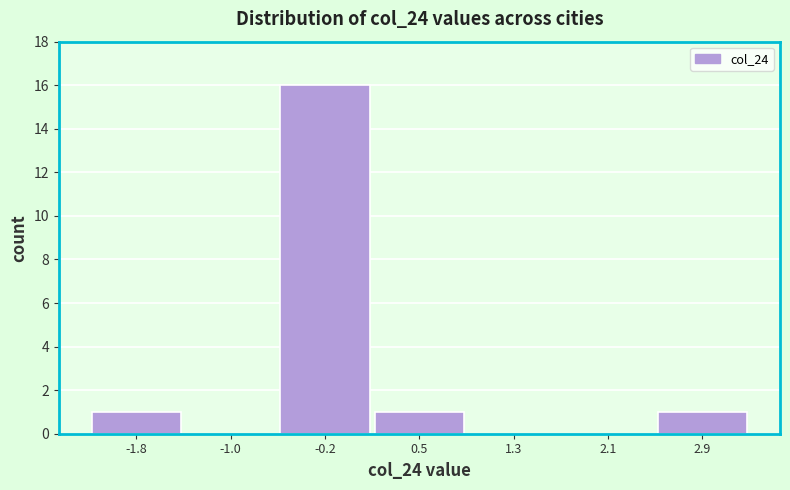

Reading left to right, transcribe this chart: for each bar, give the range it covers on the x-axis and its height. Neither the bar edges nor the heights are printed on the chart, so give them approximately, as read against the axes.

-2.2 to -1.4: 1
-1.4 to -0.6: 0
-0.6 to 0.2: 16
0.2 to 0.9: 1
0.9 to 1.7: 0
1.7 to 2.5: 0
2.5 to 3.3: 1